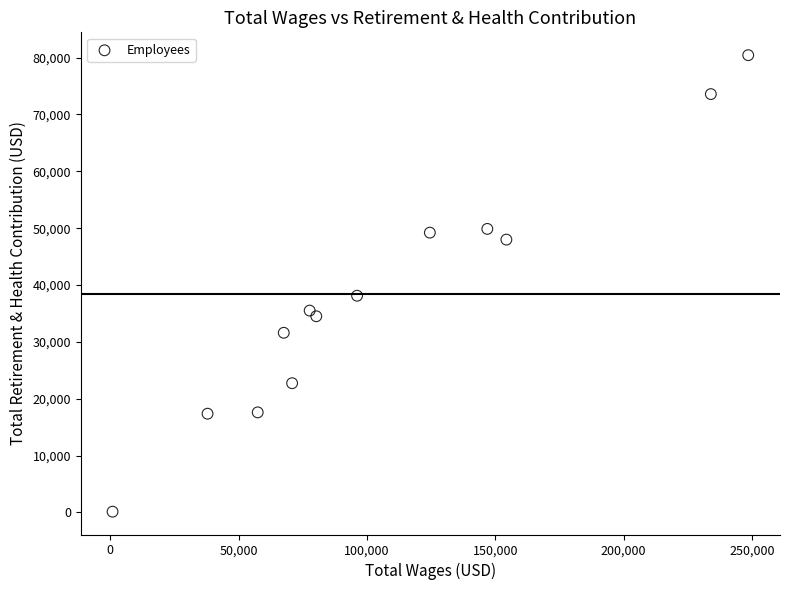

What is the range of X values (max minus min)?

247667